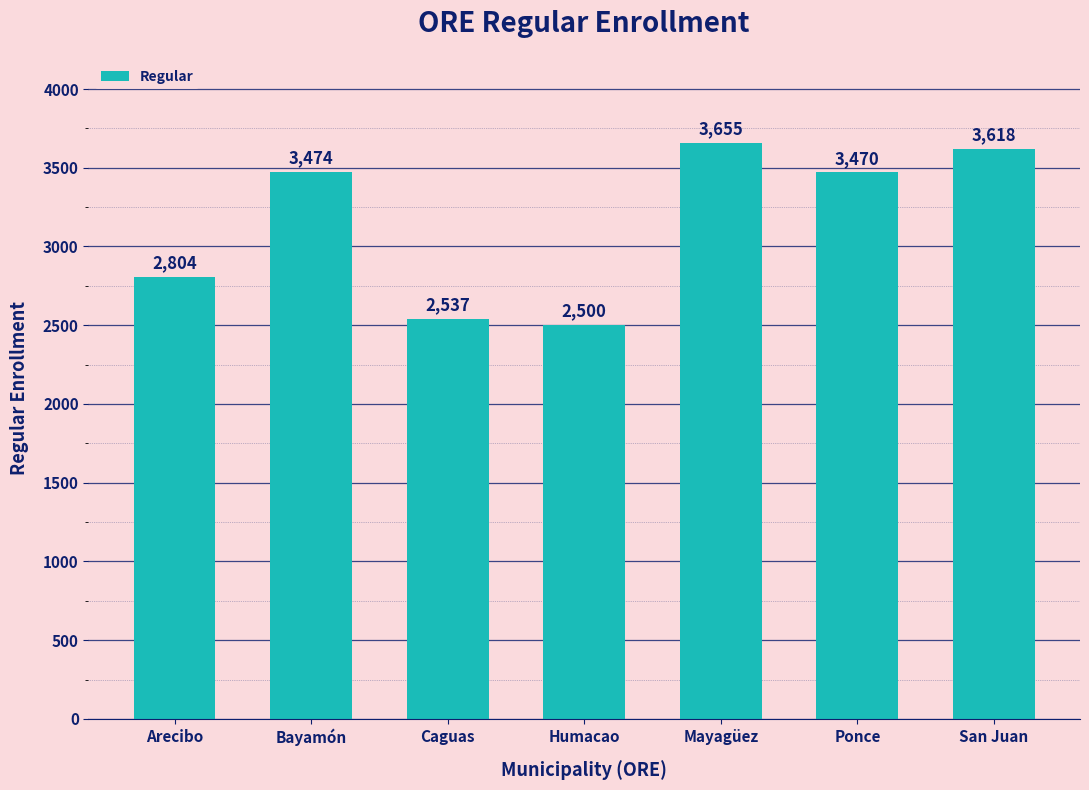

What is the ratio of the value at Caguas to the value at Mayagüez?

0.7